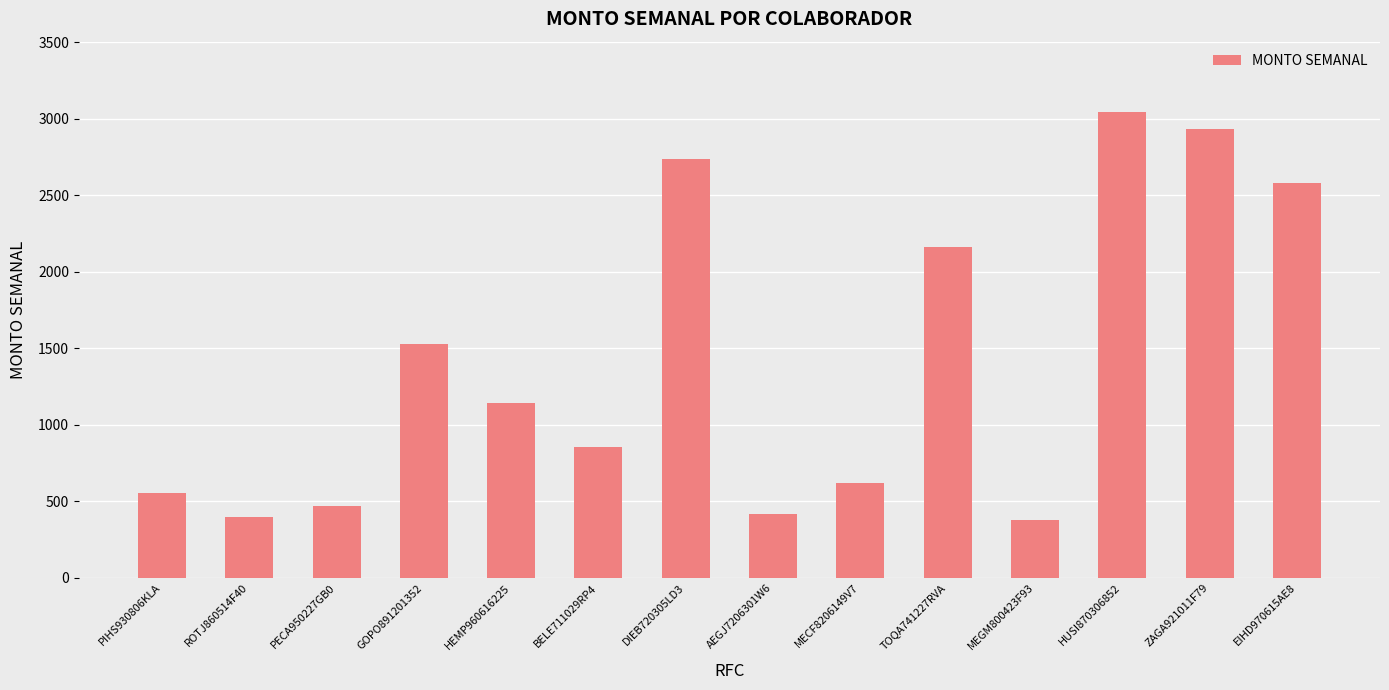

What is the value of the 2nd bar from the left?

397.1